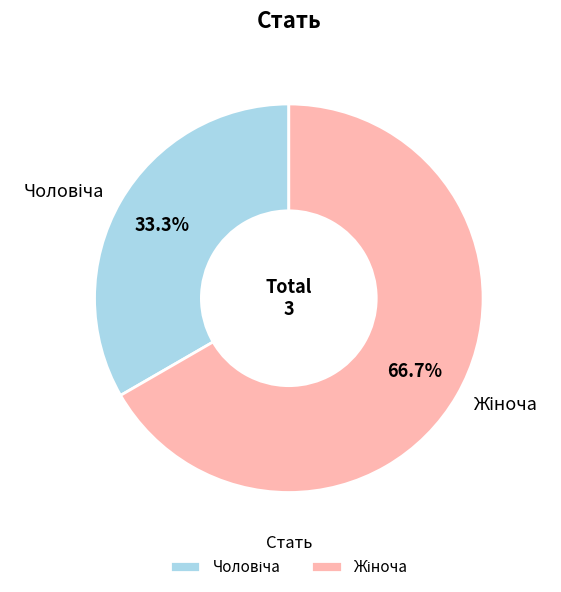

Is there any slice that represents more than half of the pie?

Yes